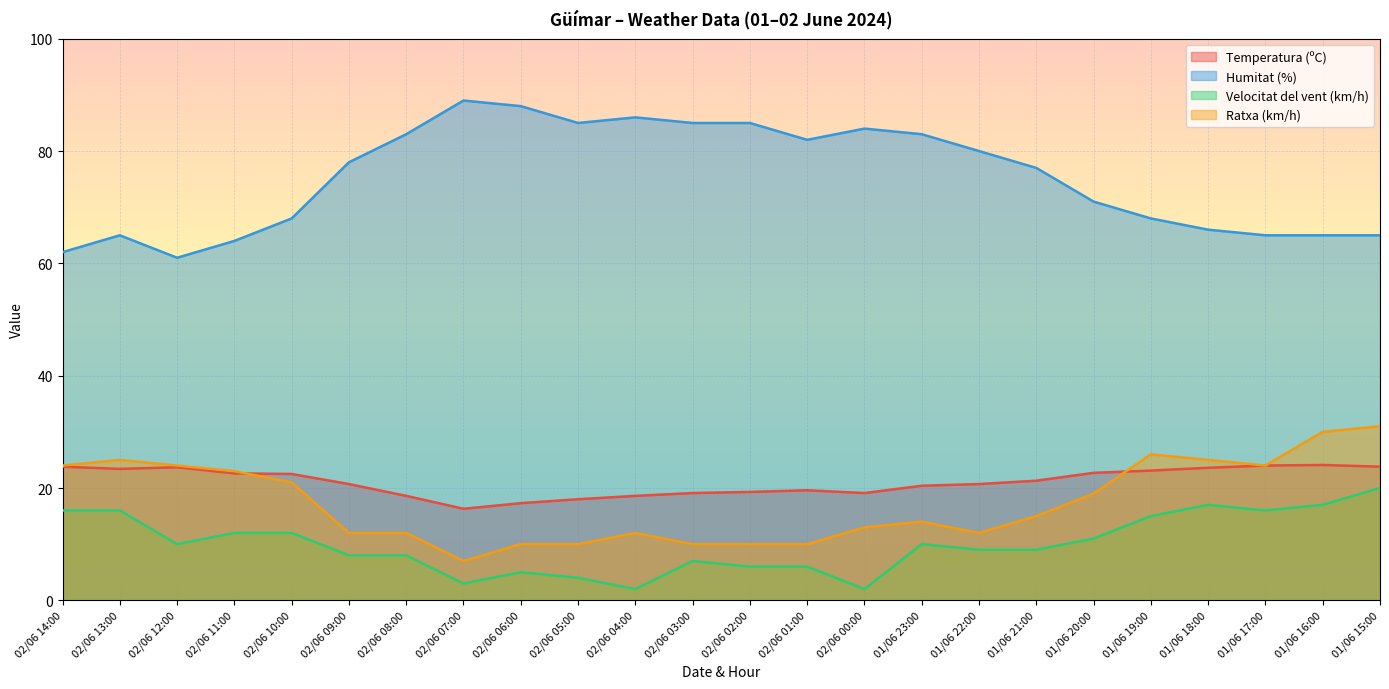

What are all the series names shown in the legend?

Temperatura (ºC), Humitat (%), Velocitat del vent (km/h), Ratxa (km/h)